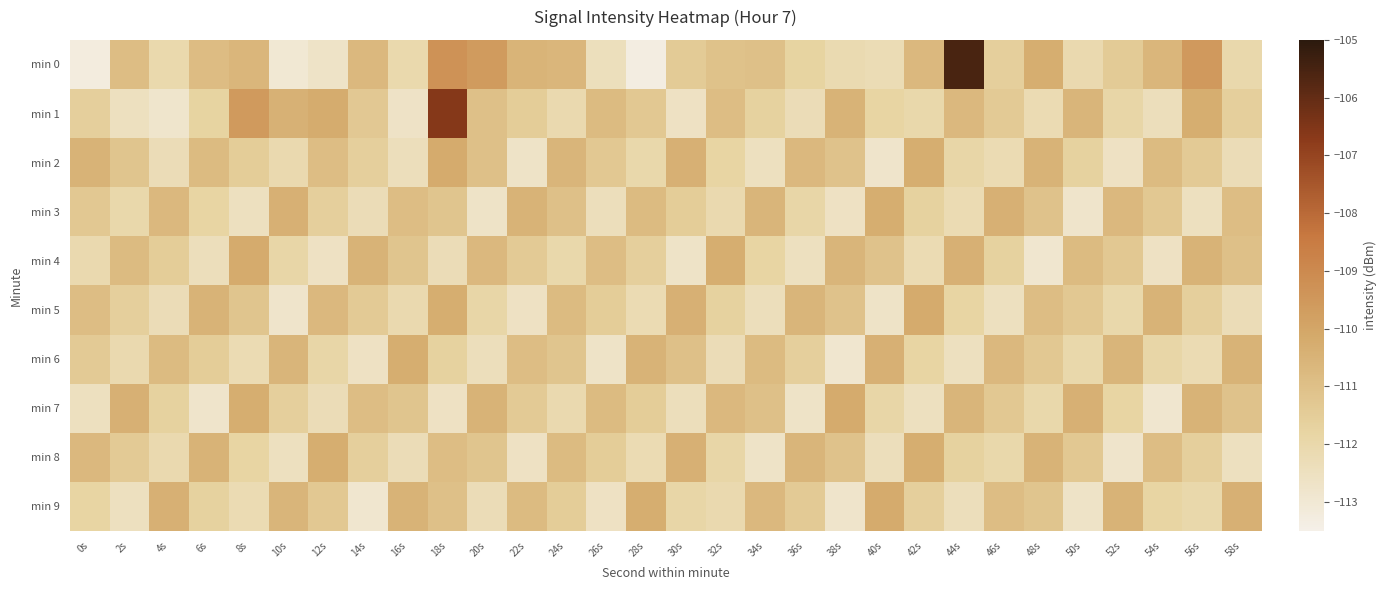

Rank the series by their maximum value, from lowest to highest.

min 3, min 6, min 8, min 2, min 4, min 5, min 7, min 9, min 1, min 0